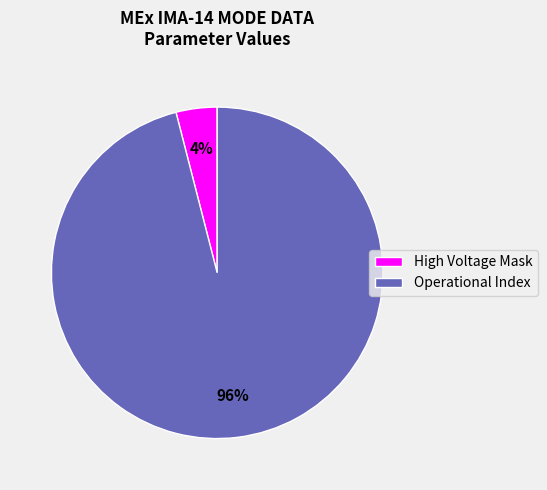

What is the smallest slice in the pie chart?

High Voltage Mask